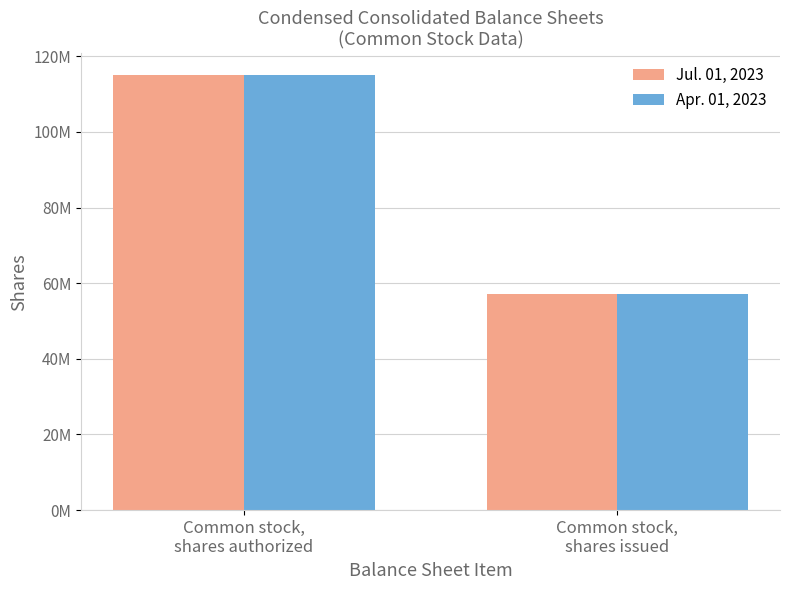

Does the chart contain any negative values?

No